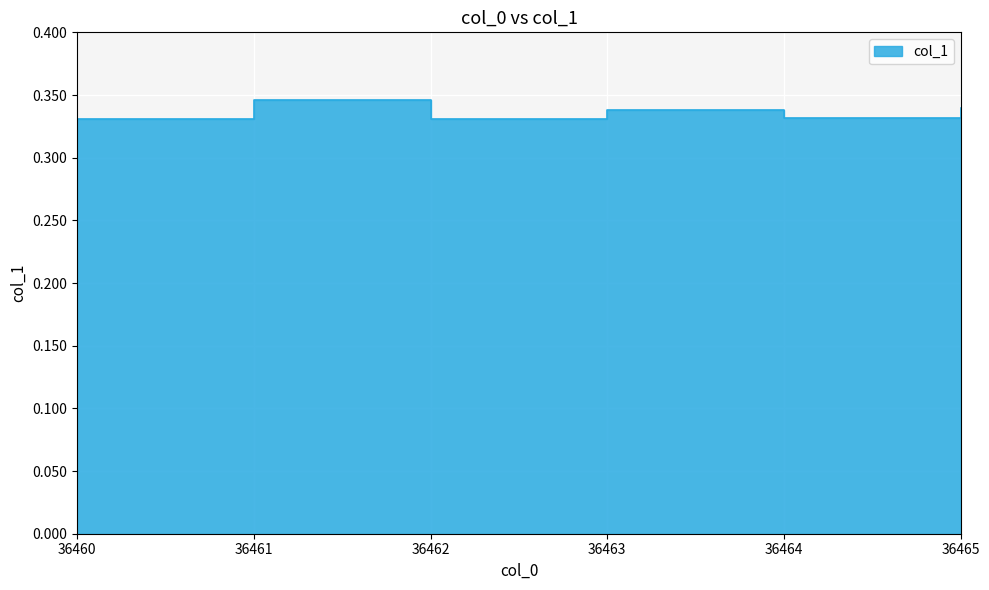

At which category does the chart reach its minimum across all series?

36460